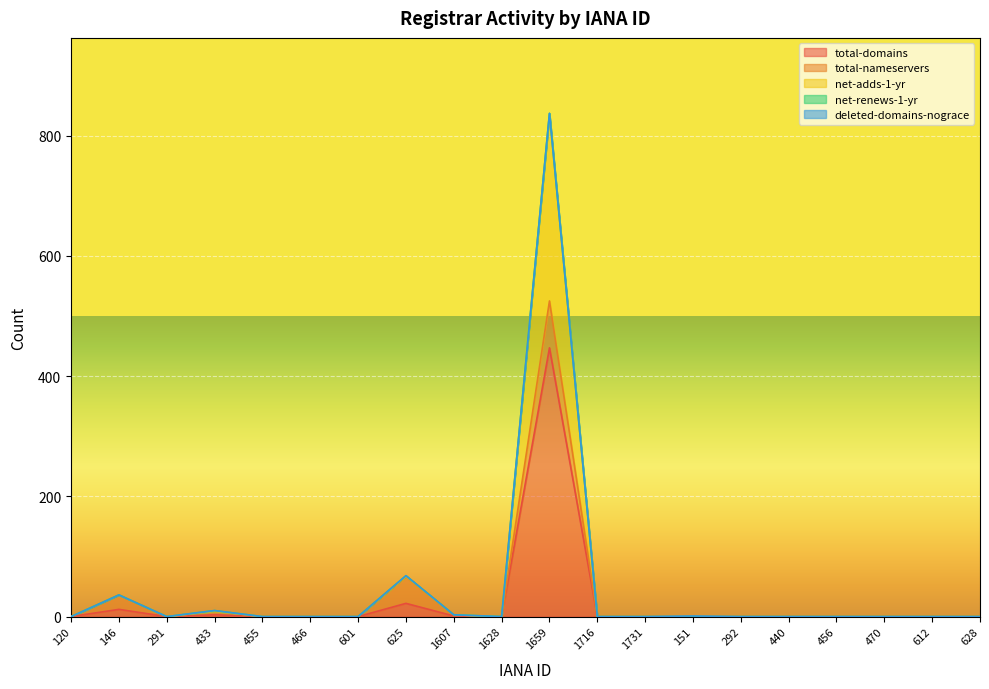

At which category does the chart reach its peak across all series?

1659